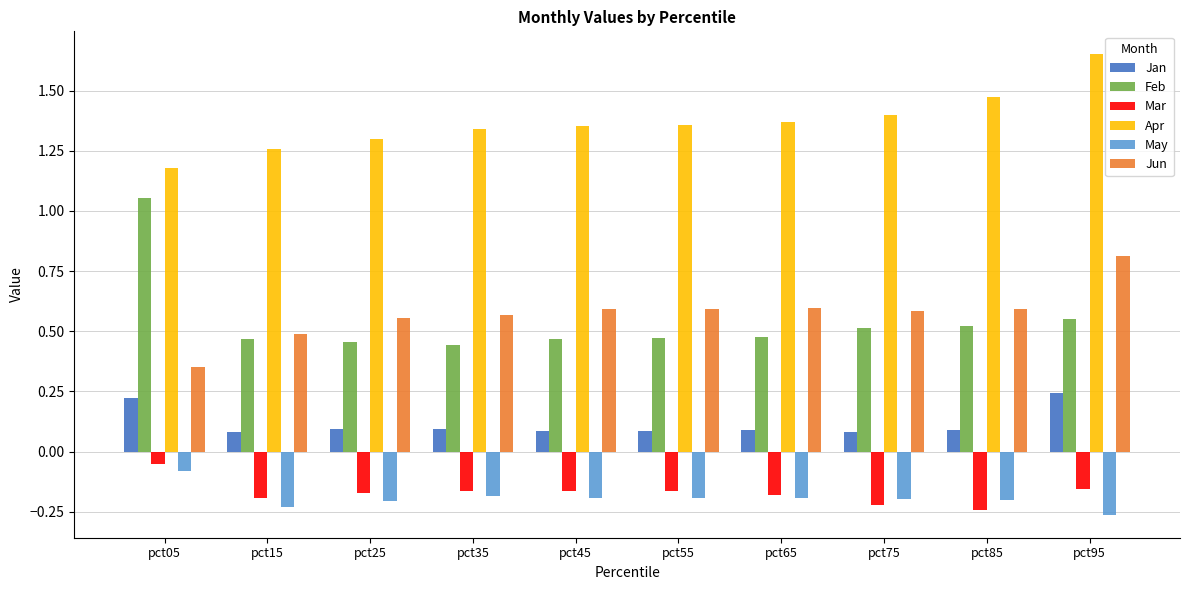

Count the number of data series in this chart.

6